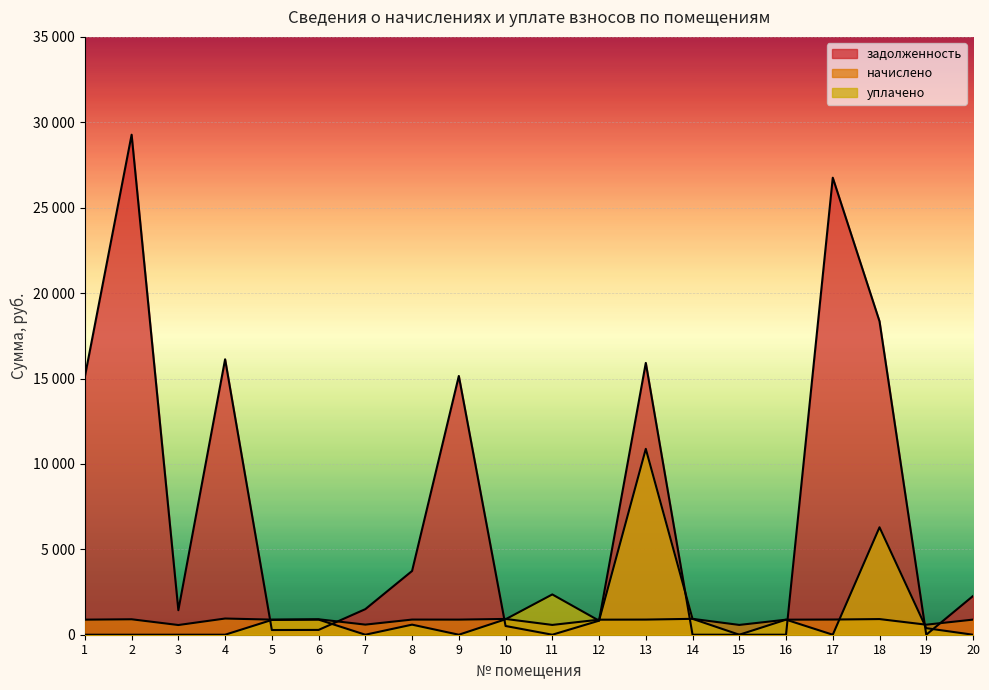

Reading right to left, what are all the values shown in this chart?

задолженность: 2265.8	0.0	18348.8	26756.2	0.0	0.0	0.2	15914.1	822.1	0.0	511.3	15148.4	3732.4	1497.1	281.5	275.3	16126.3	1435.0	29272.2	15113.9
начислено: 884.5	587.6	916.3	888.4	880.5	573.7	930.3	886.4	880.5	573.7	924.3	884.5	886.4	591.6	904.4	884.5	948.2	567.7	904.4	882.5
уплачено: 0.0	383.9	6290.6	0.0	881.5	0.0	930.3	10882.0	822.1	2359.0	904.0	0.0	590.0	0.0	884.4	864.9	0.0	0.0	0.0	0.0